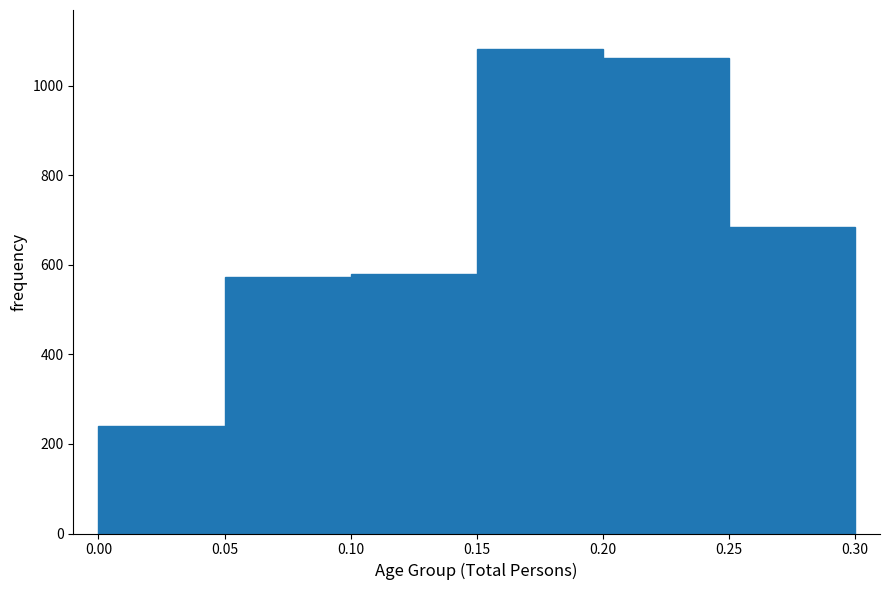

Reading left to right, transcribe this chart: for each bar, give the range it covers on the x-axis and its height. The values are not printed on the chart, so give them approximately, as read against the axis.

0.00 to 0.05: 240
0.05 to 0.10: 580
0.10 to 0.15: 580
0.15 to 0.20: 1080
0.20 to 0.25: 1060
0.25 to 0.30: 680